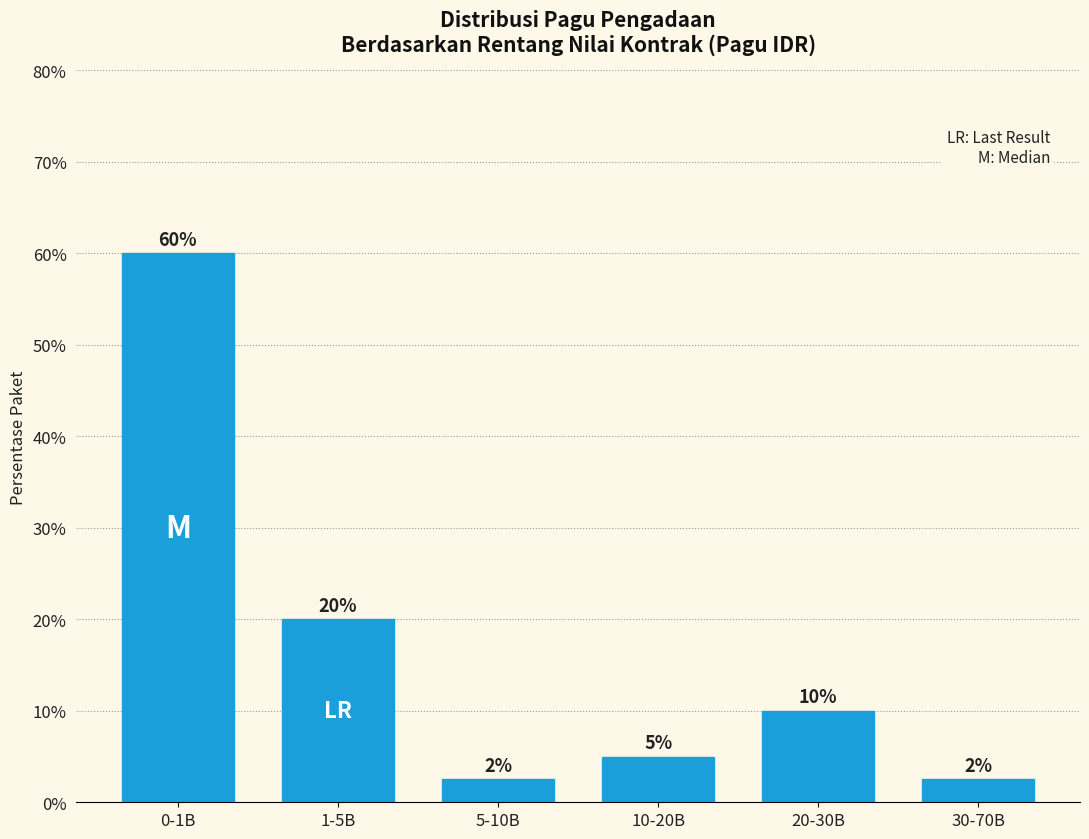

What value does the data have at 5-10B?

2.5